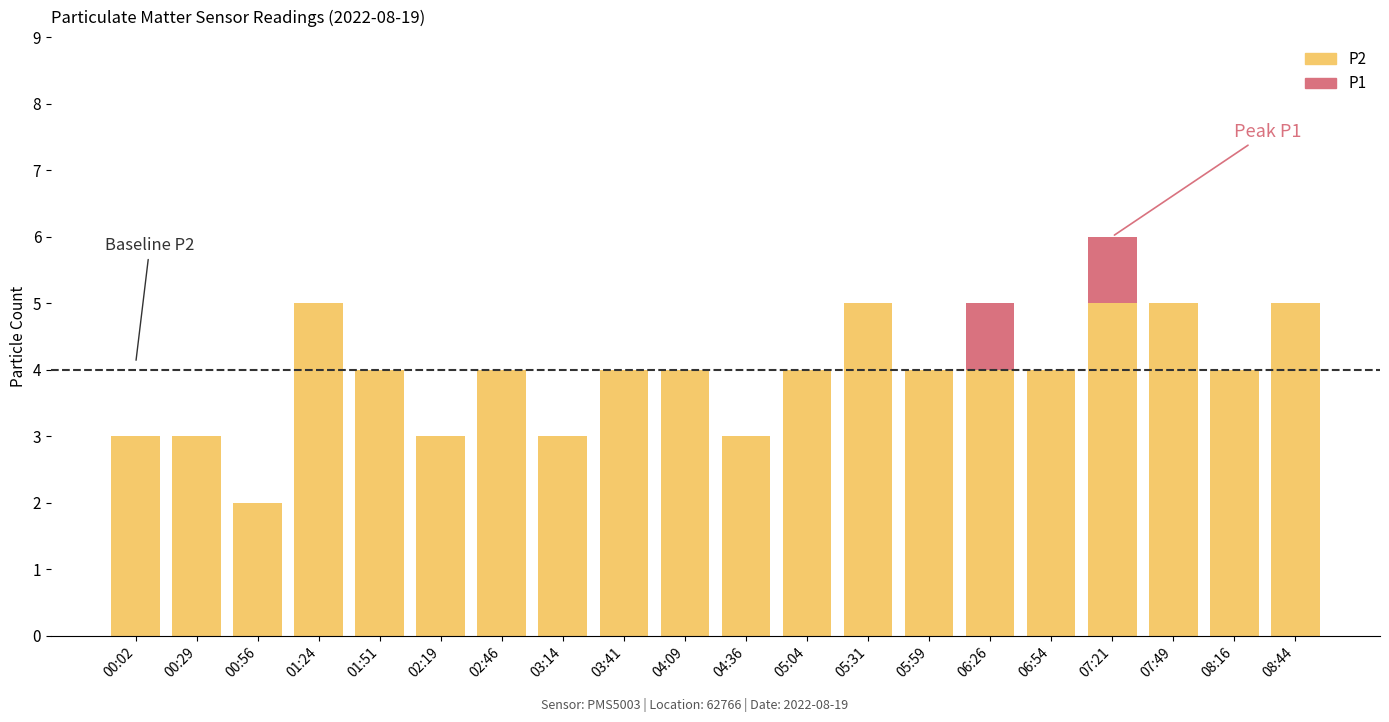

True or false: P2 has a value of 2 at 06:54.

False